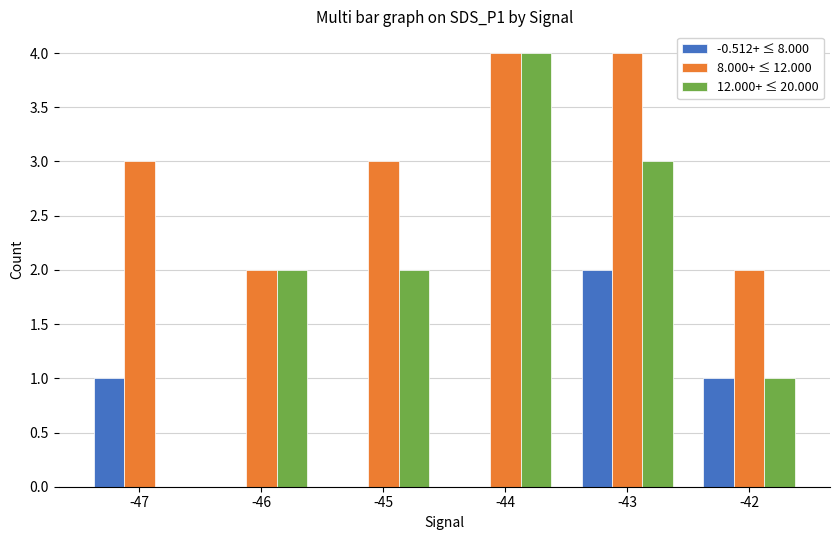

True or false: 8.000+ ≤ 12.000 has a value of 5 at -45.

False